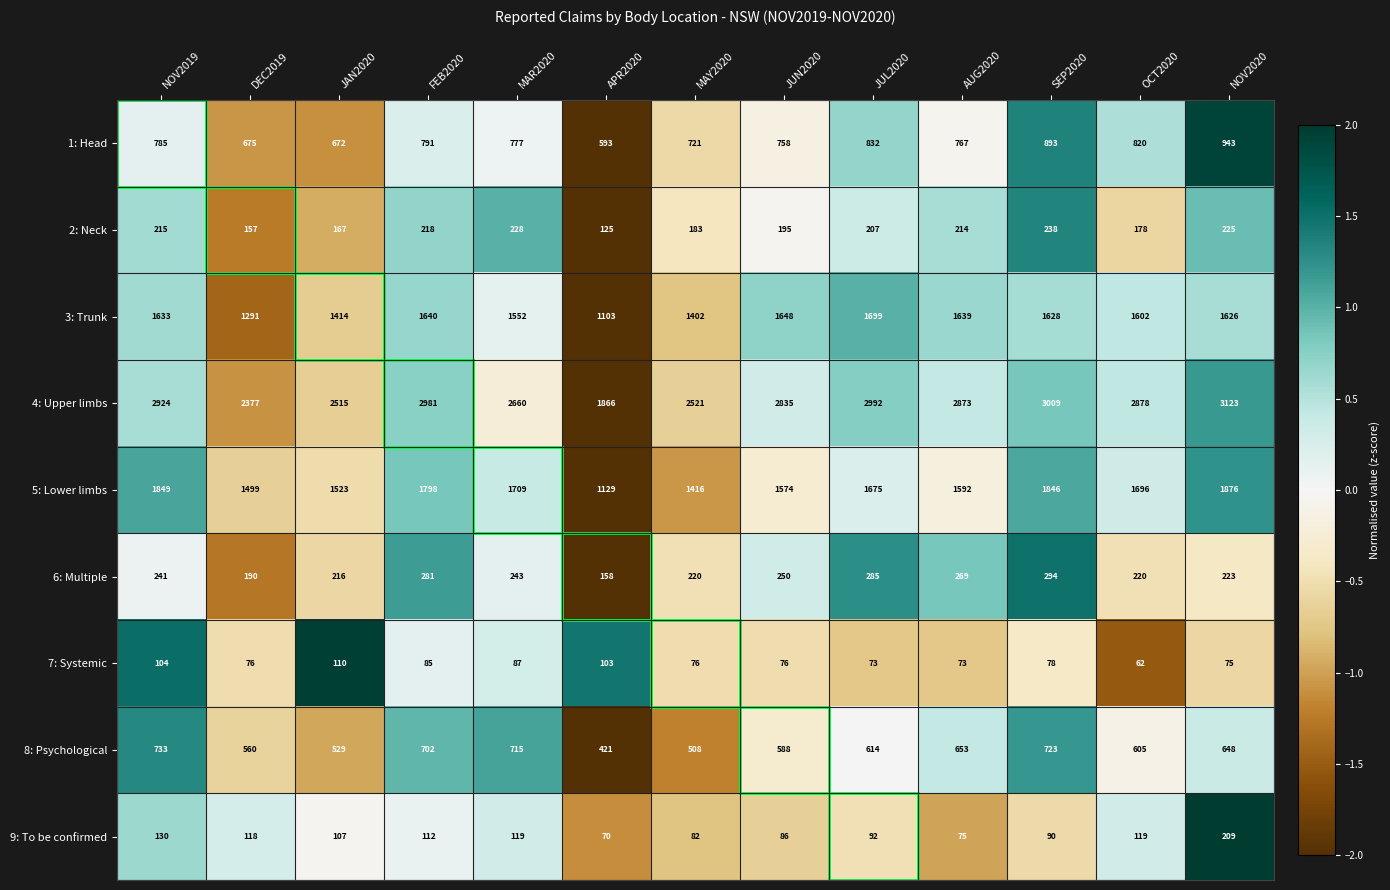

Between MAR2020 and JUN2020, which series saw the biggest shift?

4: Upper limbs